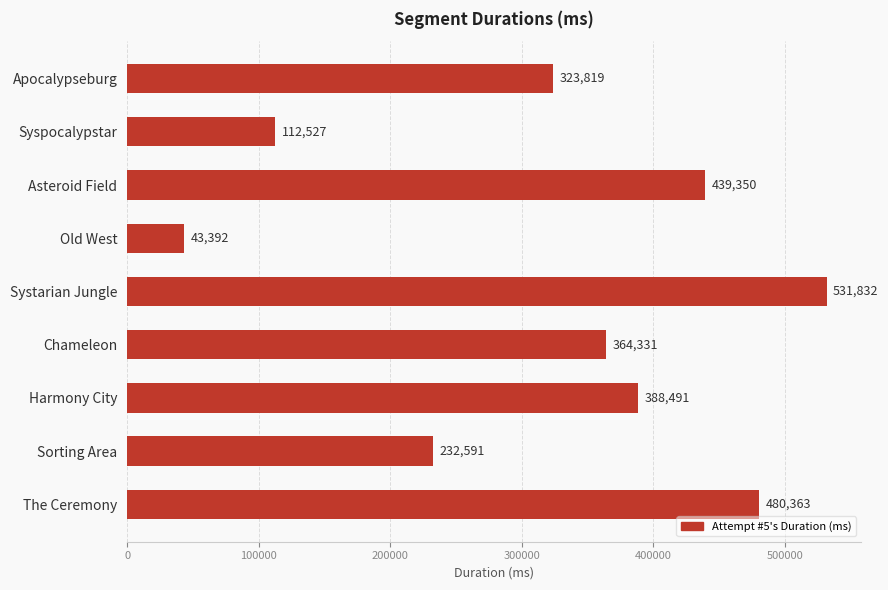

What is the value of the 5th bar from the top?

531832